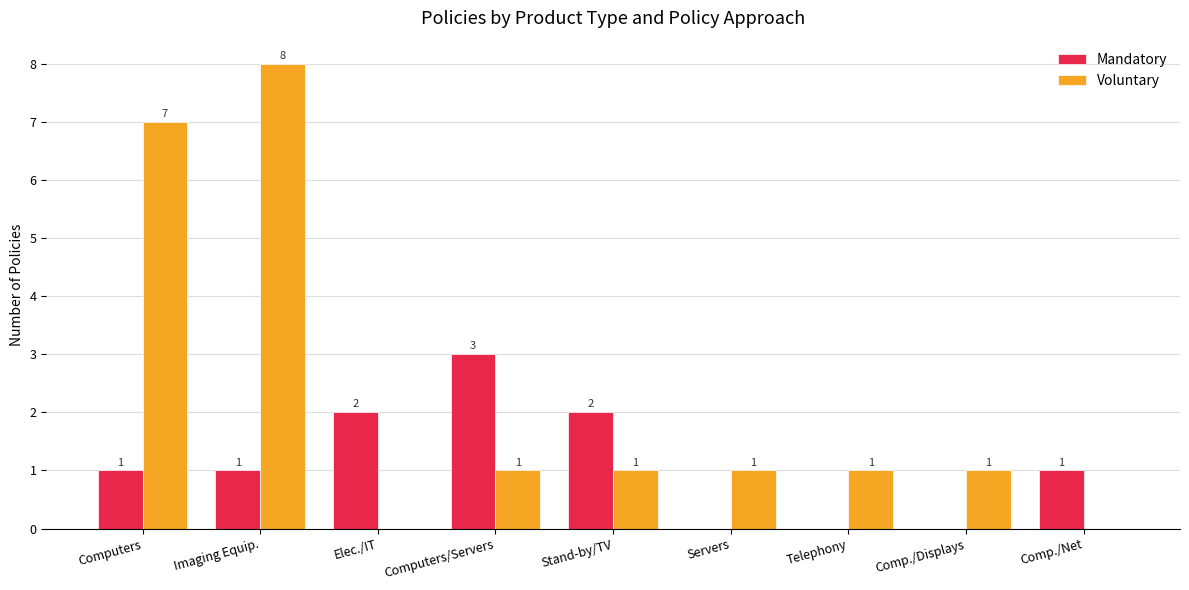

Which series has the largest total across all categories?

Voluntary